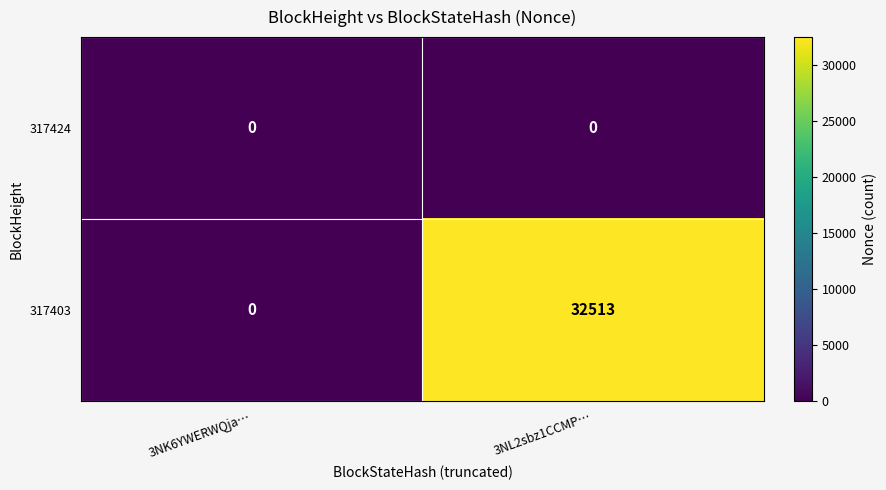

What is the sum of all 317403 values?

32513